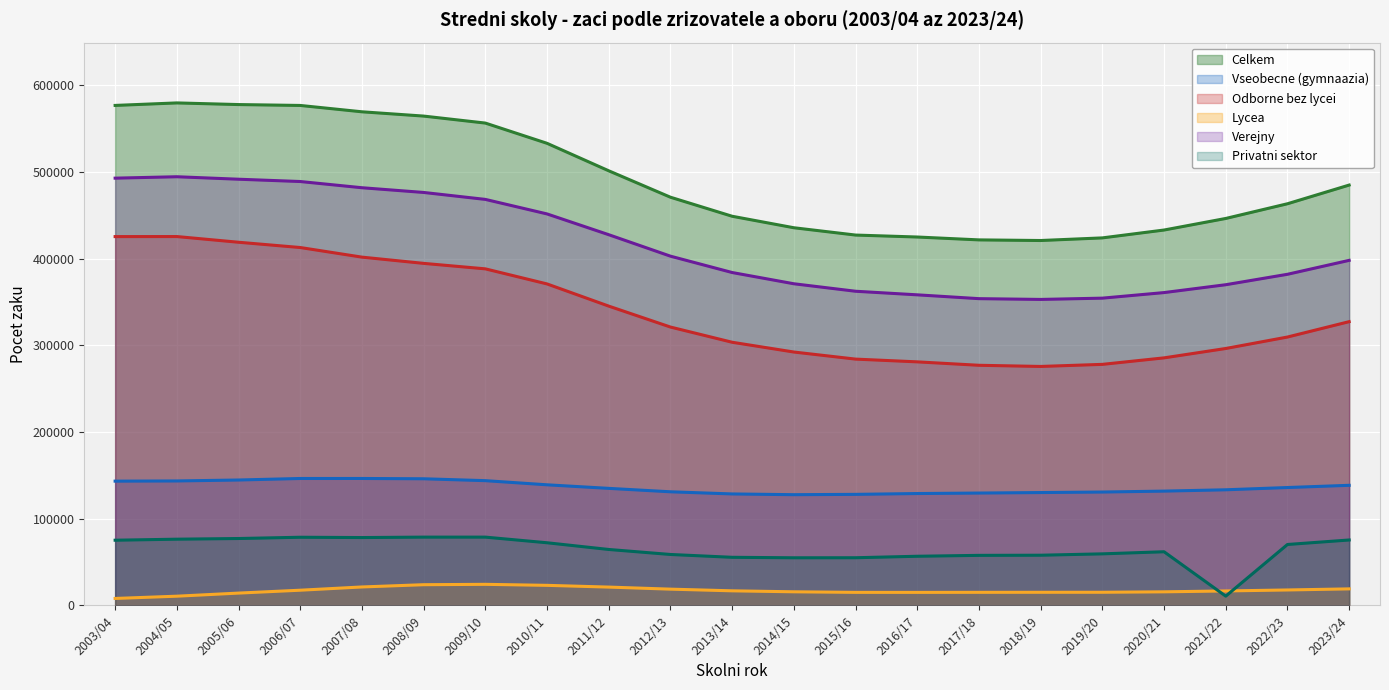

What is the greatest value displayed?

579505